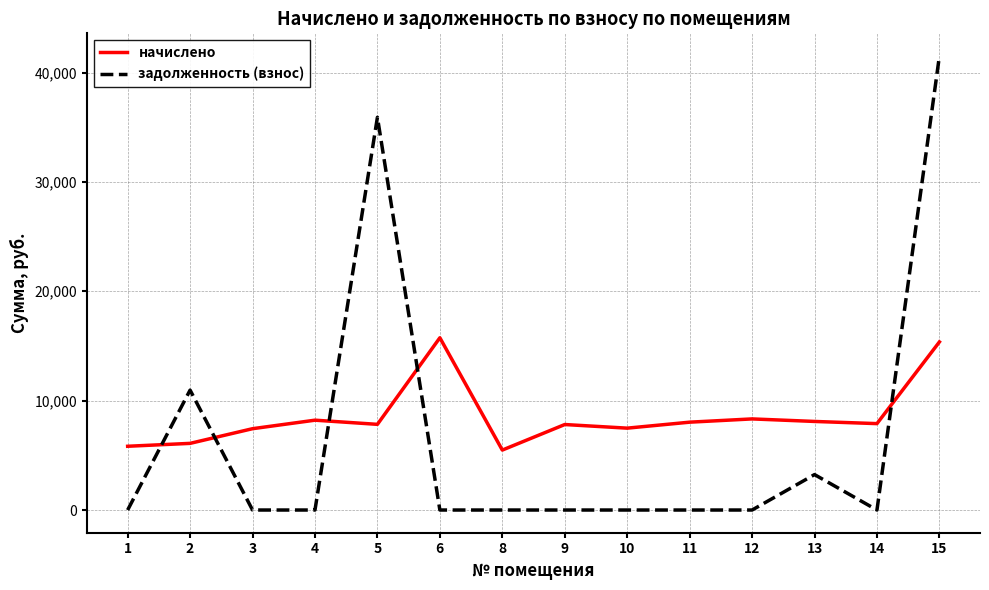

What is the difference between the начислено values at 9 and 4?

397.4